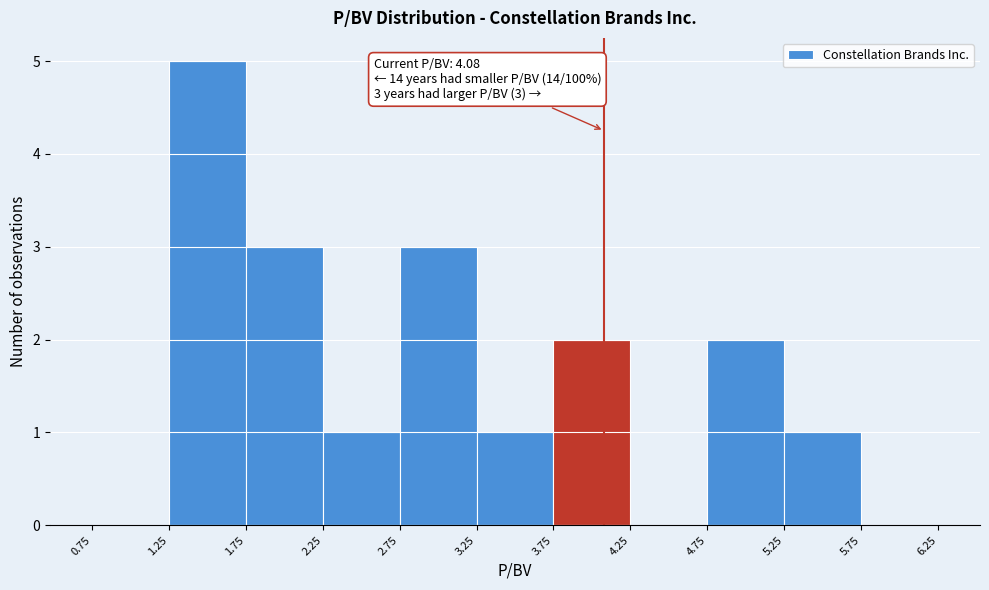

Which range on the x-axis has the tallest bar?

1.25 to 1.75